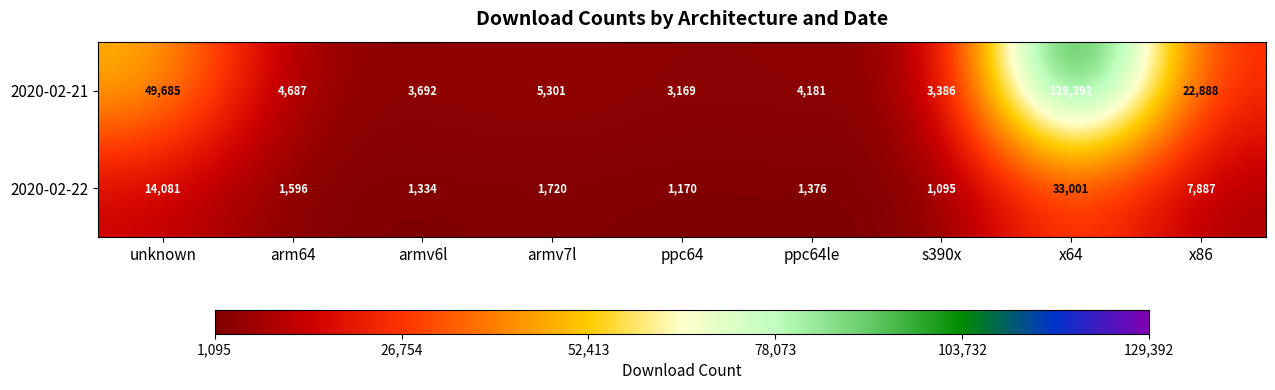

Rank the series at s390x from highest to lowest value.

2020-02-21, 2020-02-22